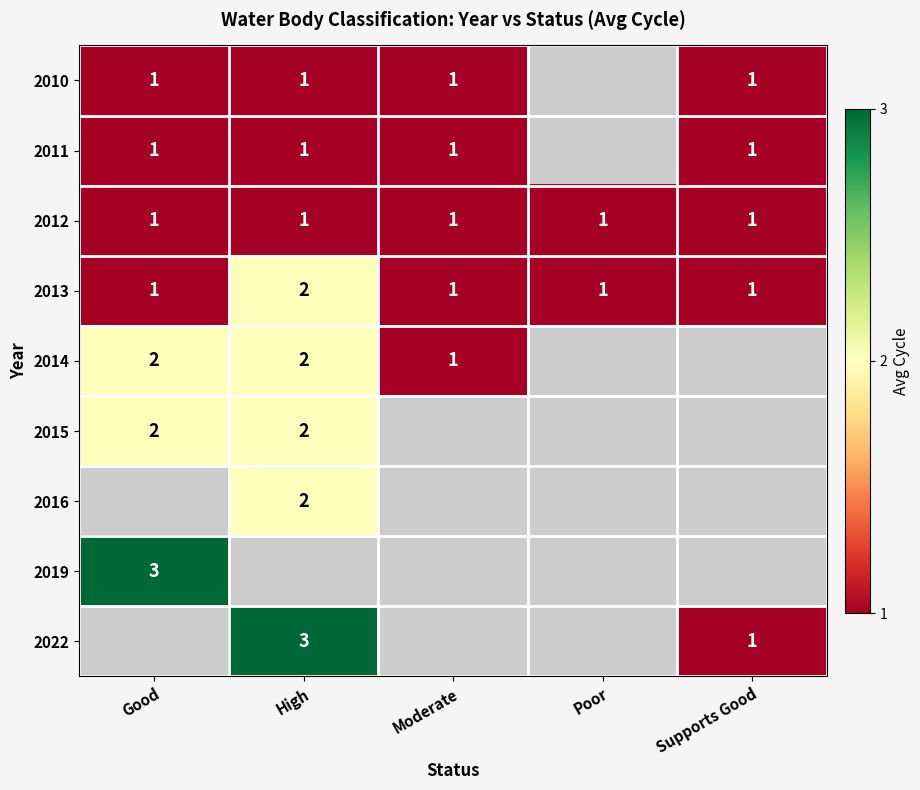

The value of 2022 at Supports Good is 1. True or false?

True